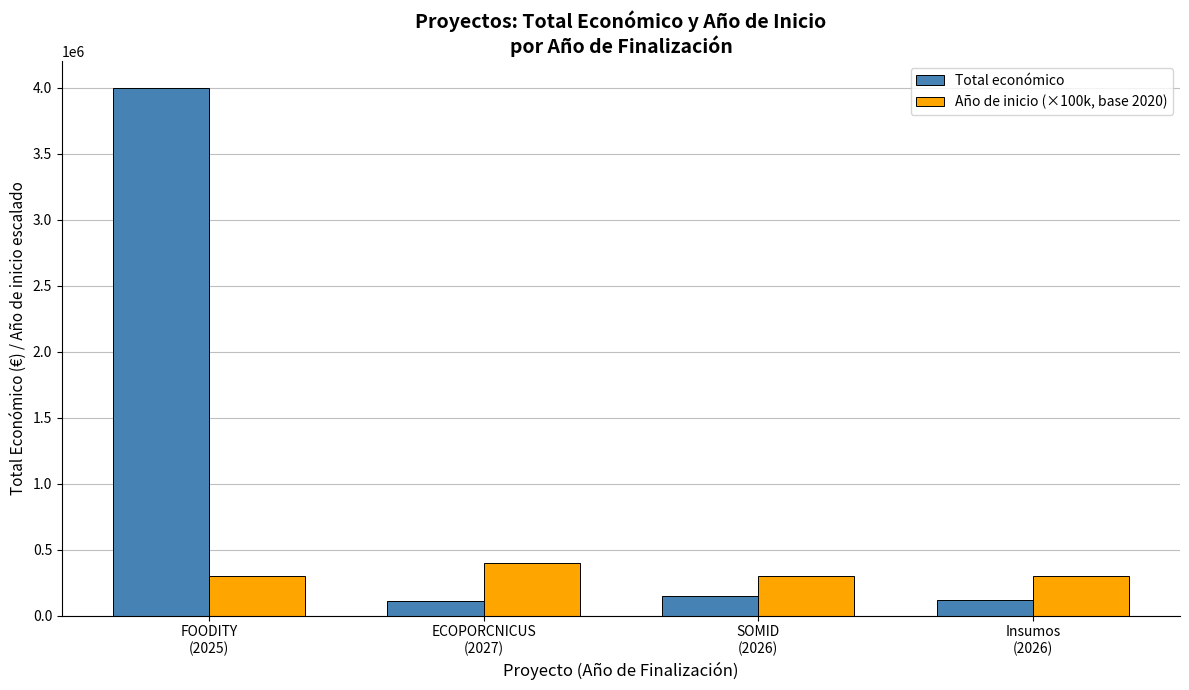

What is the sum of the Total económico values at SOMID
(2026) and Insumos
(2026)?

268533